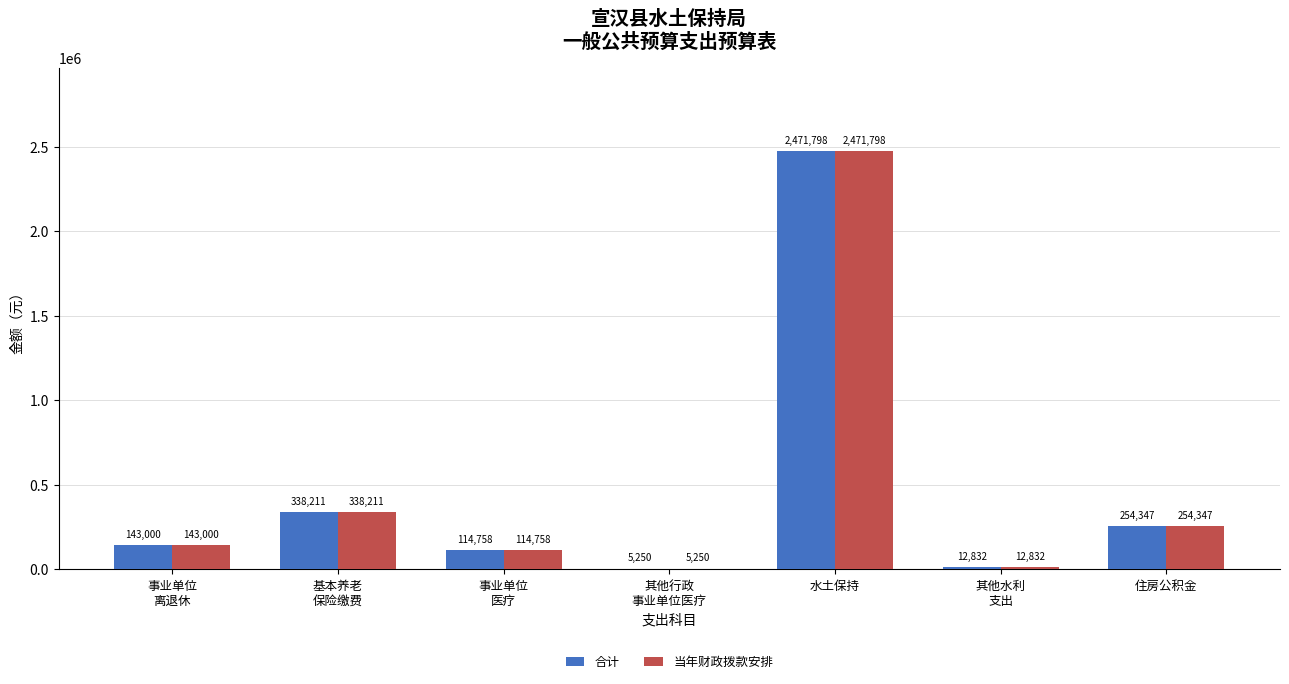

Is the value of 合计 at 水土保持 greater than the value of 当年财政拨款安排 at 住房公积金?

Yes